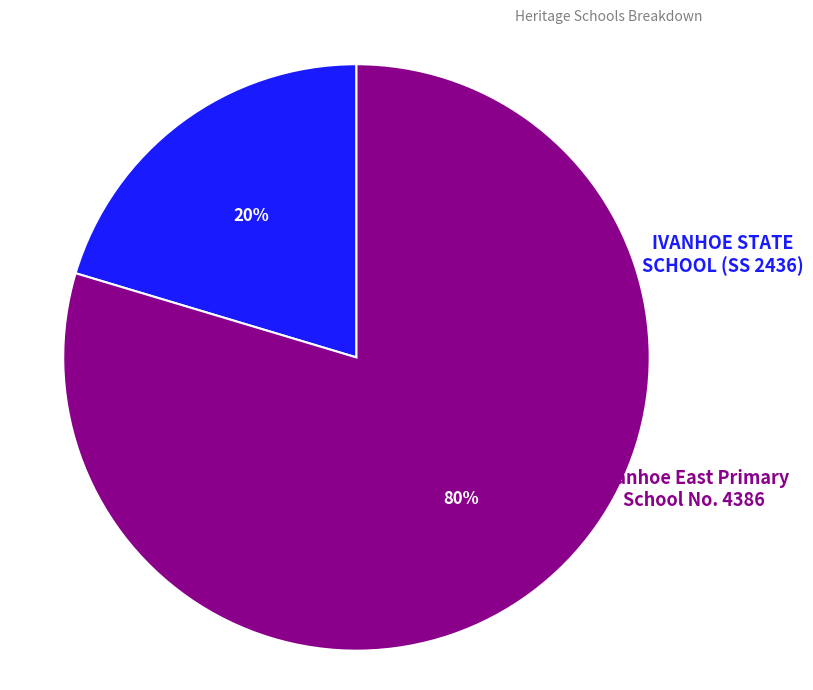

How many segments does this pie chart have?

2